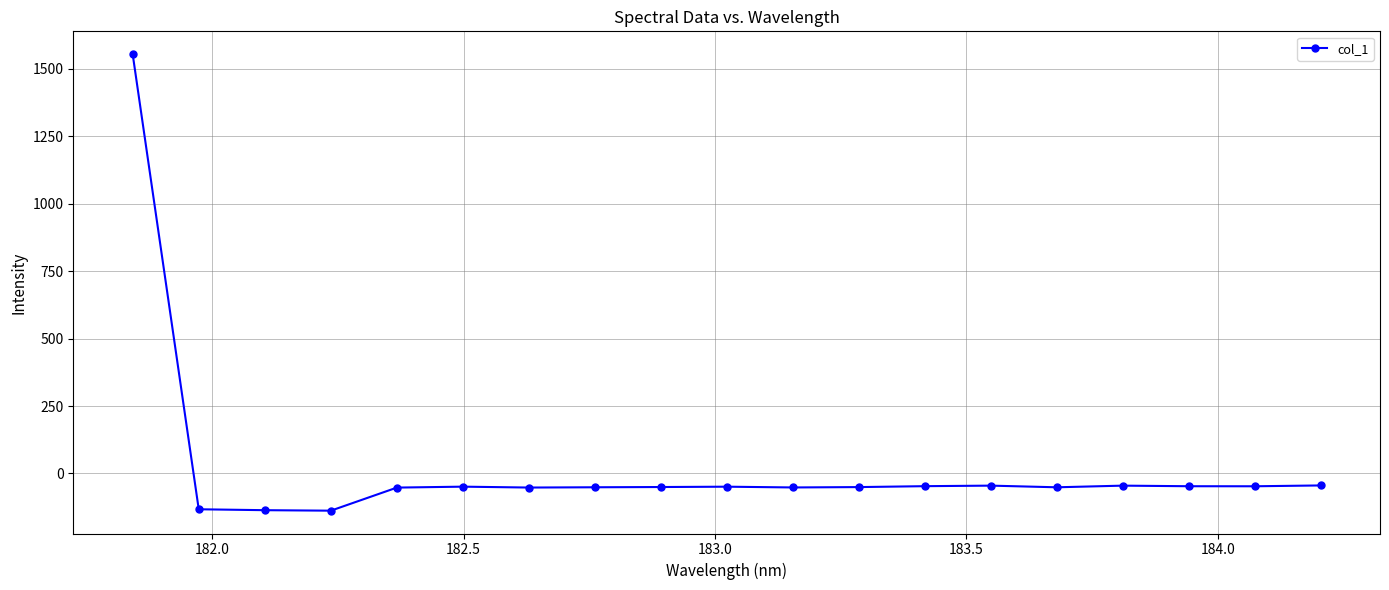

What is the value of the 13th point from the left?

-47.2